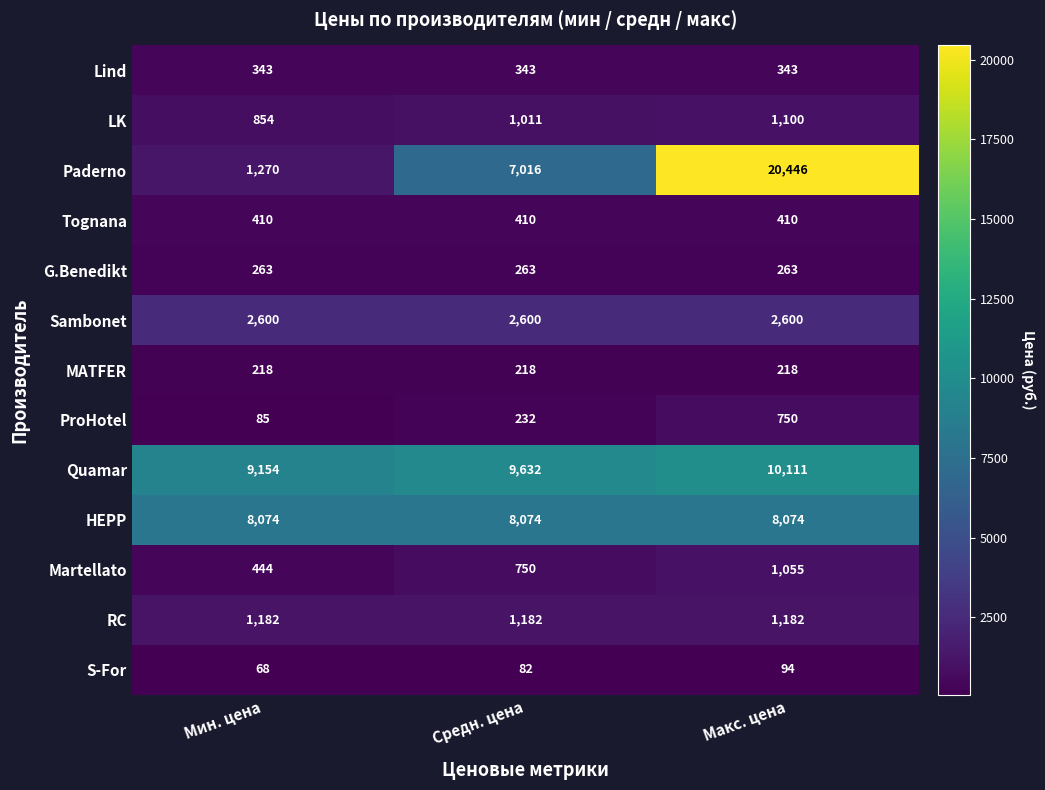

How many distinct data groups are displayed?

13